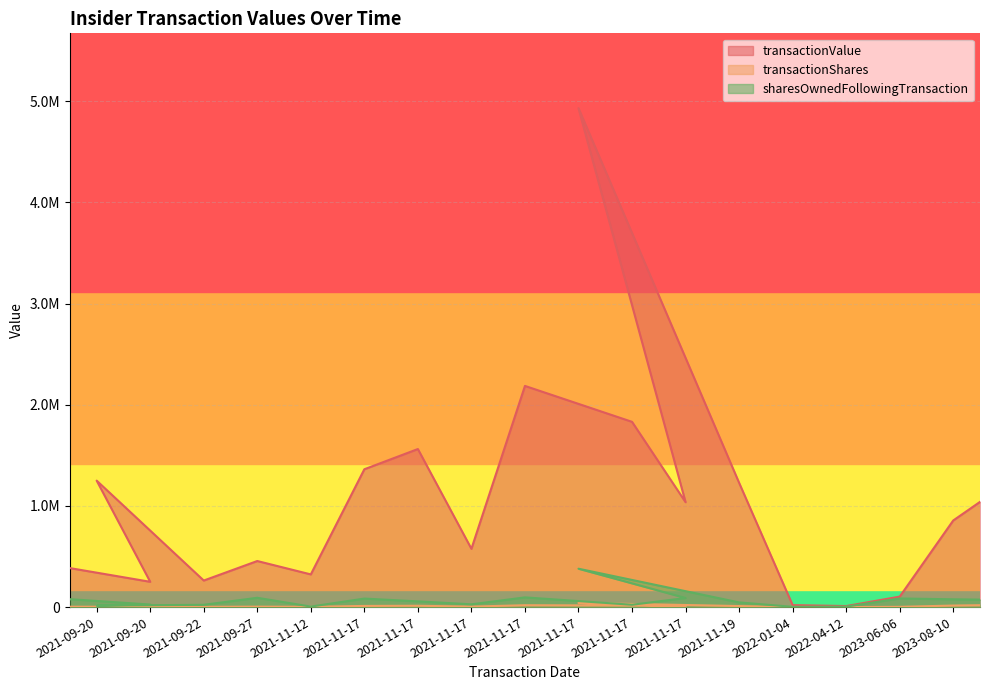

What are all the series names shown in the legend?

transactionValue, transactionShares, sharesOwnedFollowingTransaction